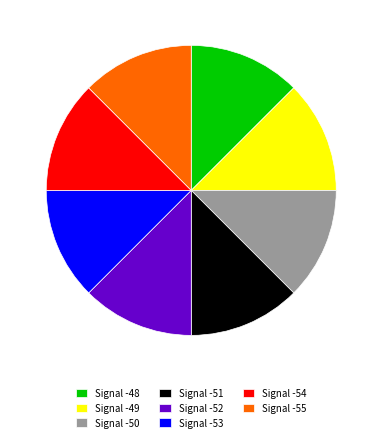

The Signal -48 slice represents 1% of the pie. True or false?

False